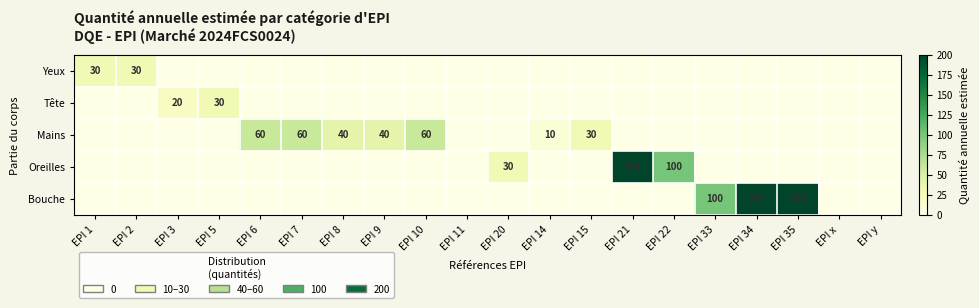

Is it true that Oreilles equals 90 at EPI 21?

False